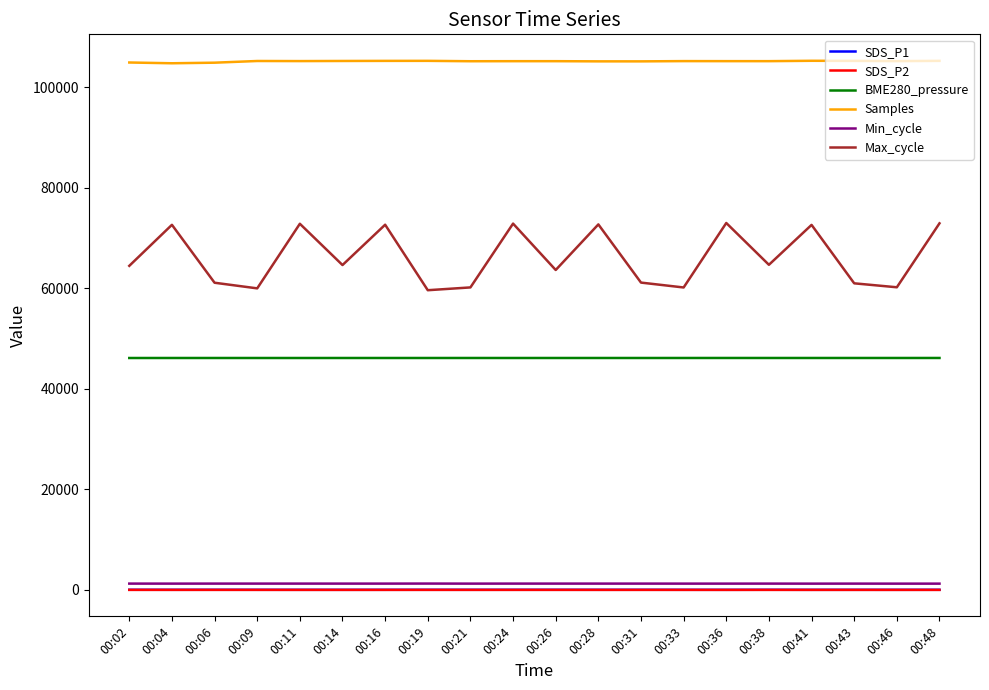

Does the chart display data point markers on the line(s)?

No